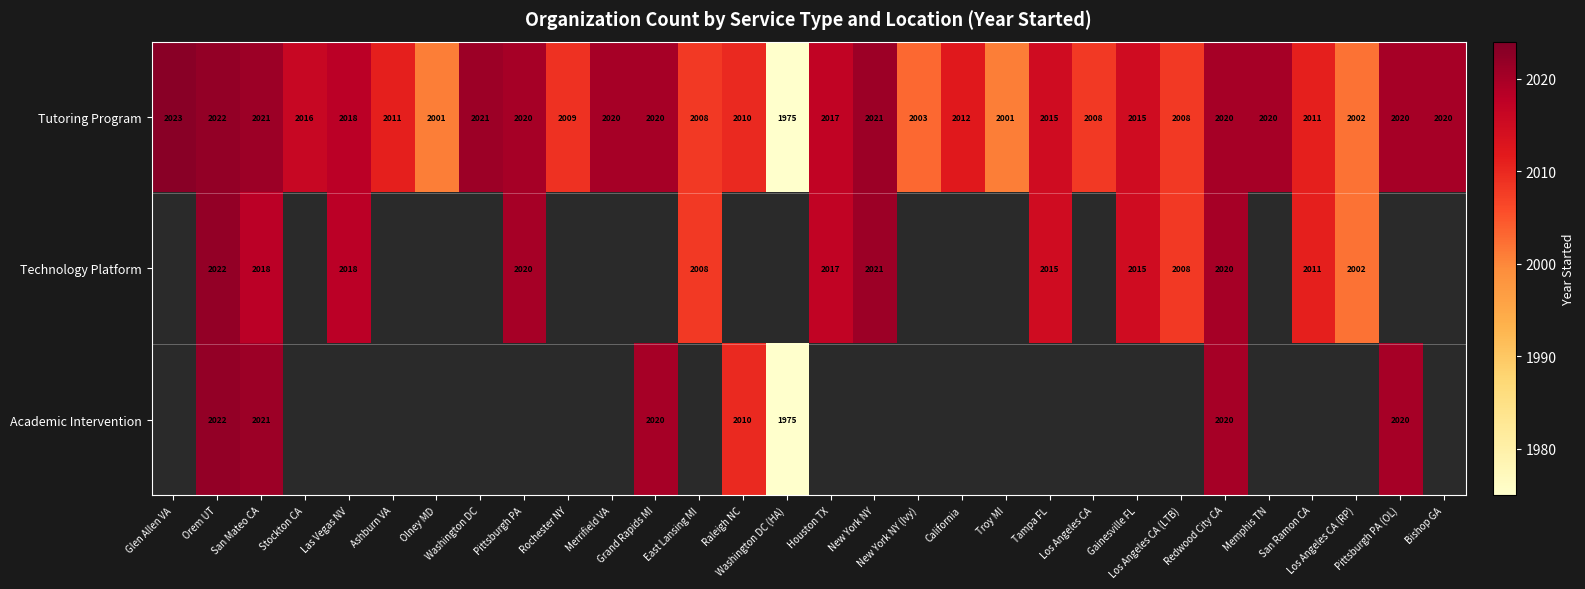

What is the sum of all Tutoring Program values?

60388